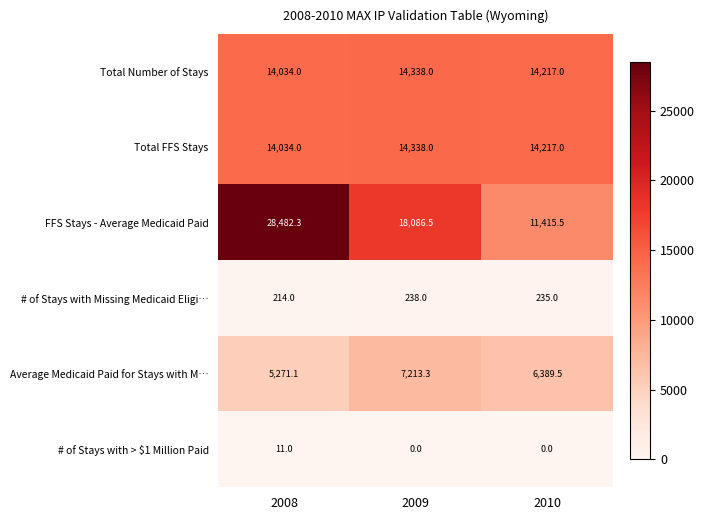

Which series has the largest range (max minus min)?

FFS Stays - Average Medicaid Paid